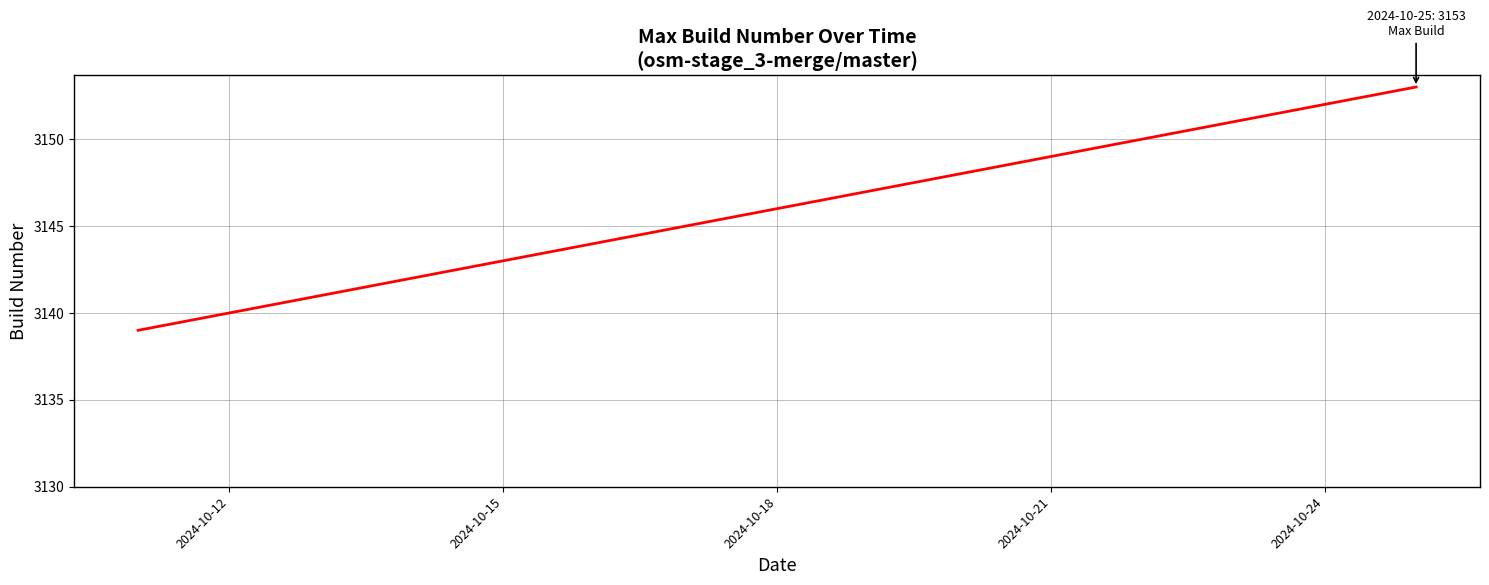

True or false: the data has more than 0 interior local peaks.

False